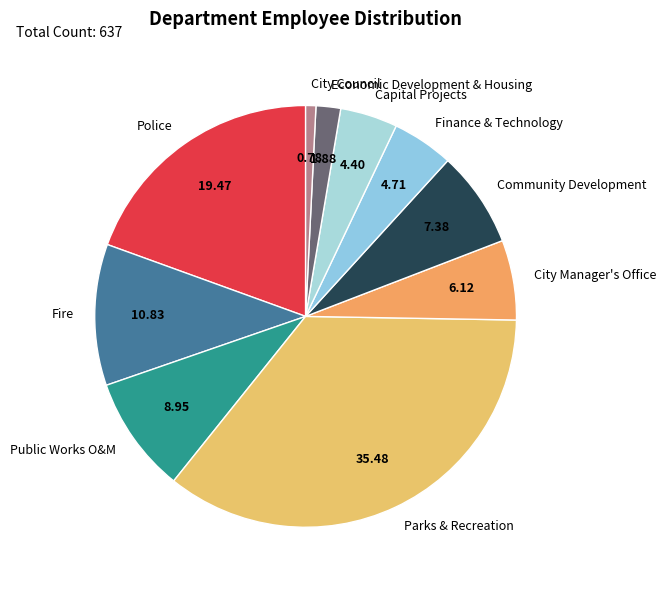

Between City Manager's Office and Parks & Recreation, which is larger?

Parks & Recreation